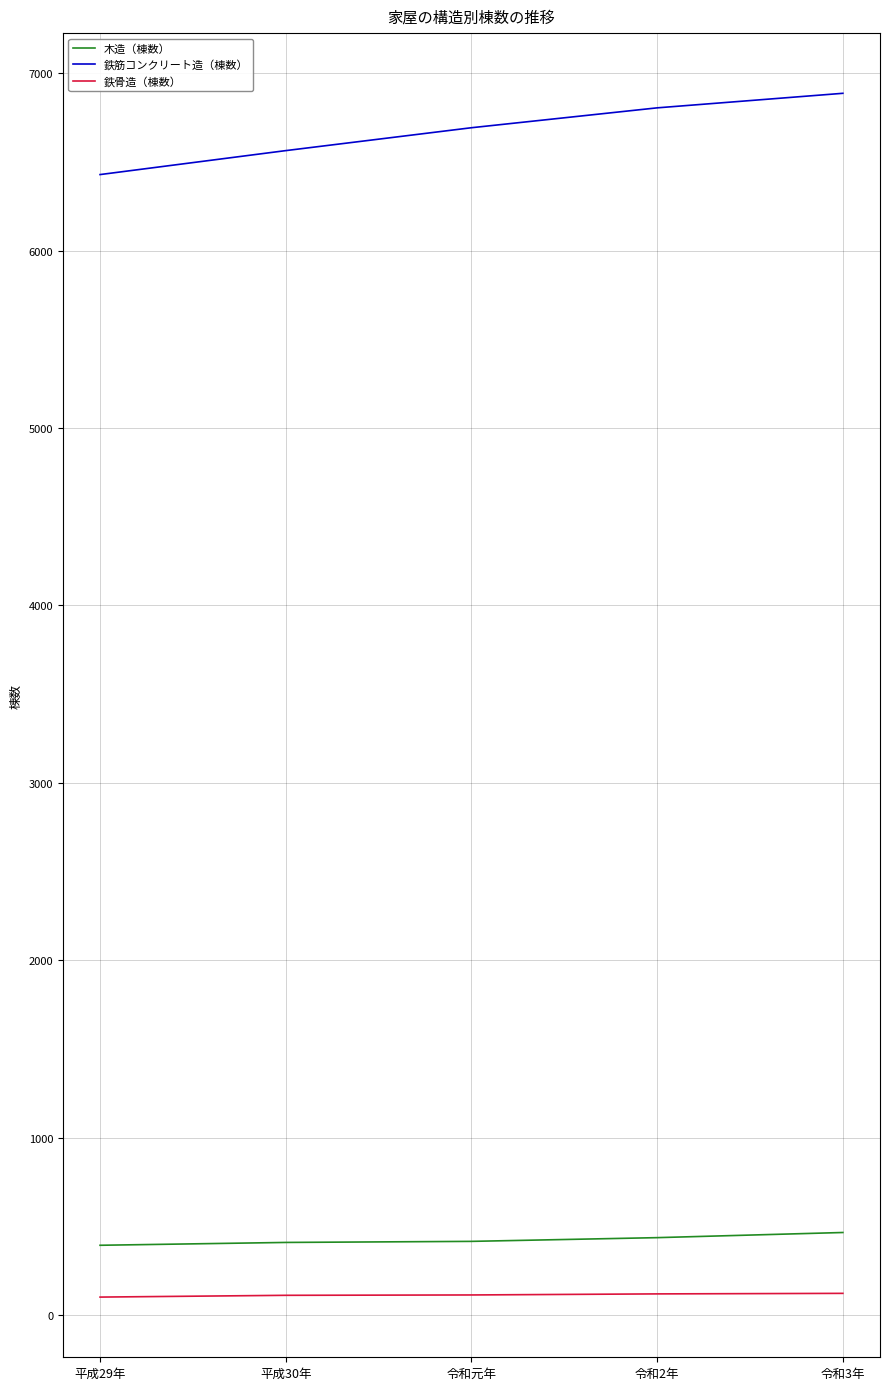

What is the minimum value for 鉄筋コンクリート造（棟数）?

6428